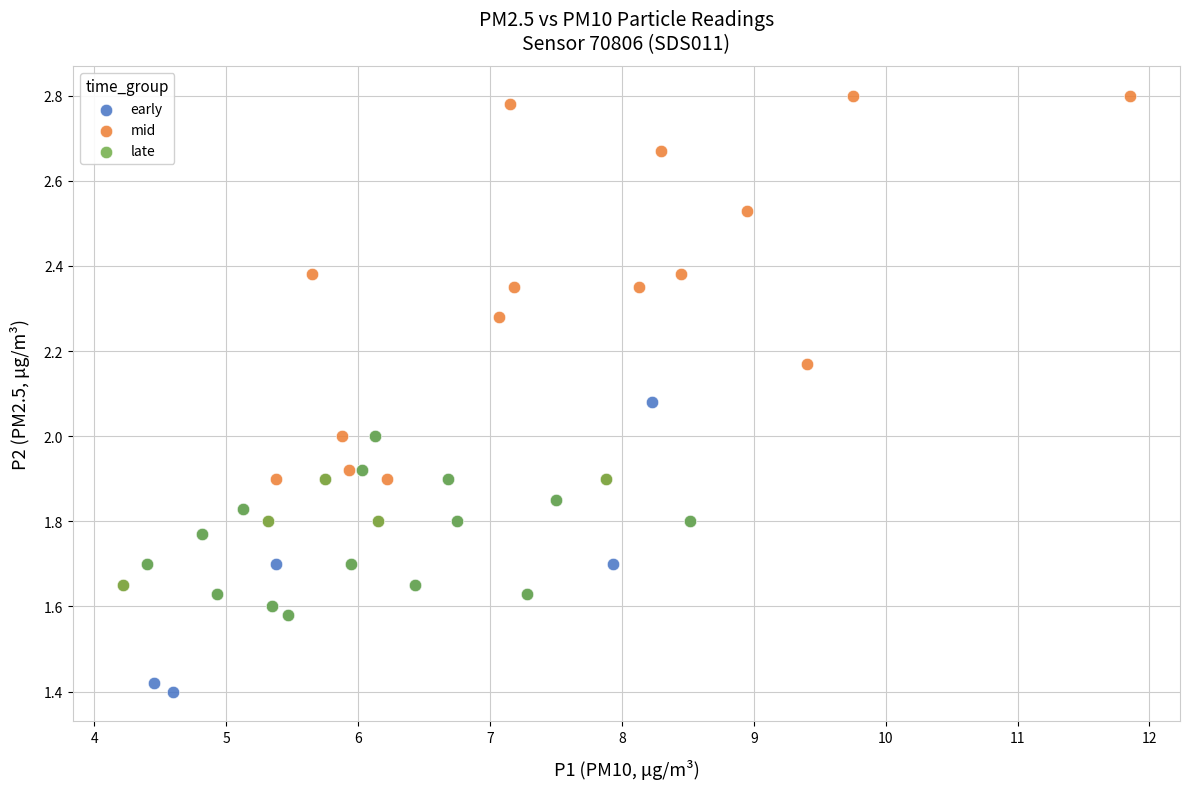

Which series contains the lowest Y value?

early